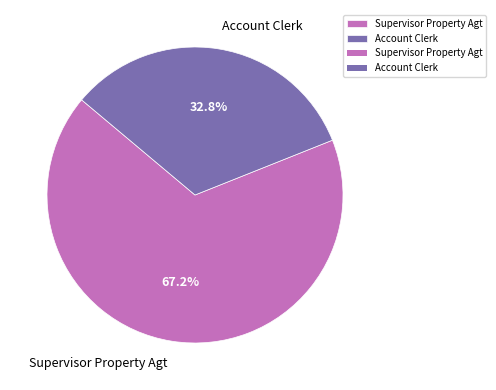

Count the number of slices in the pie.

2